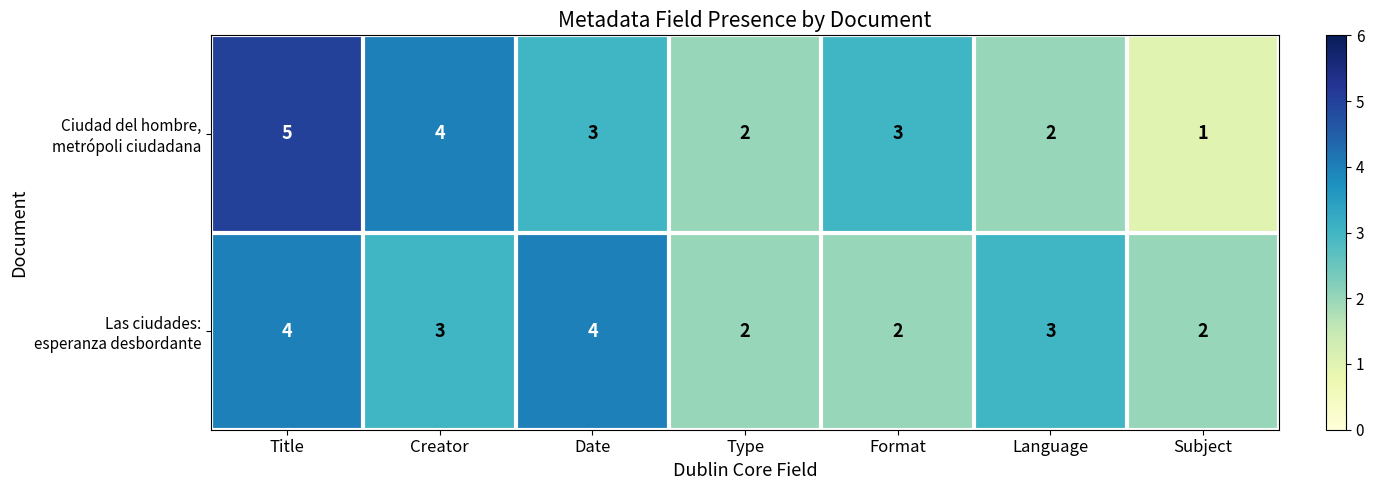

At which category does the chart reach its peak across all series?

Title